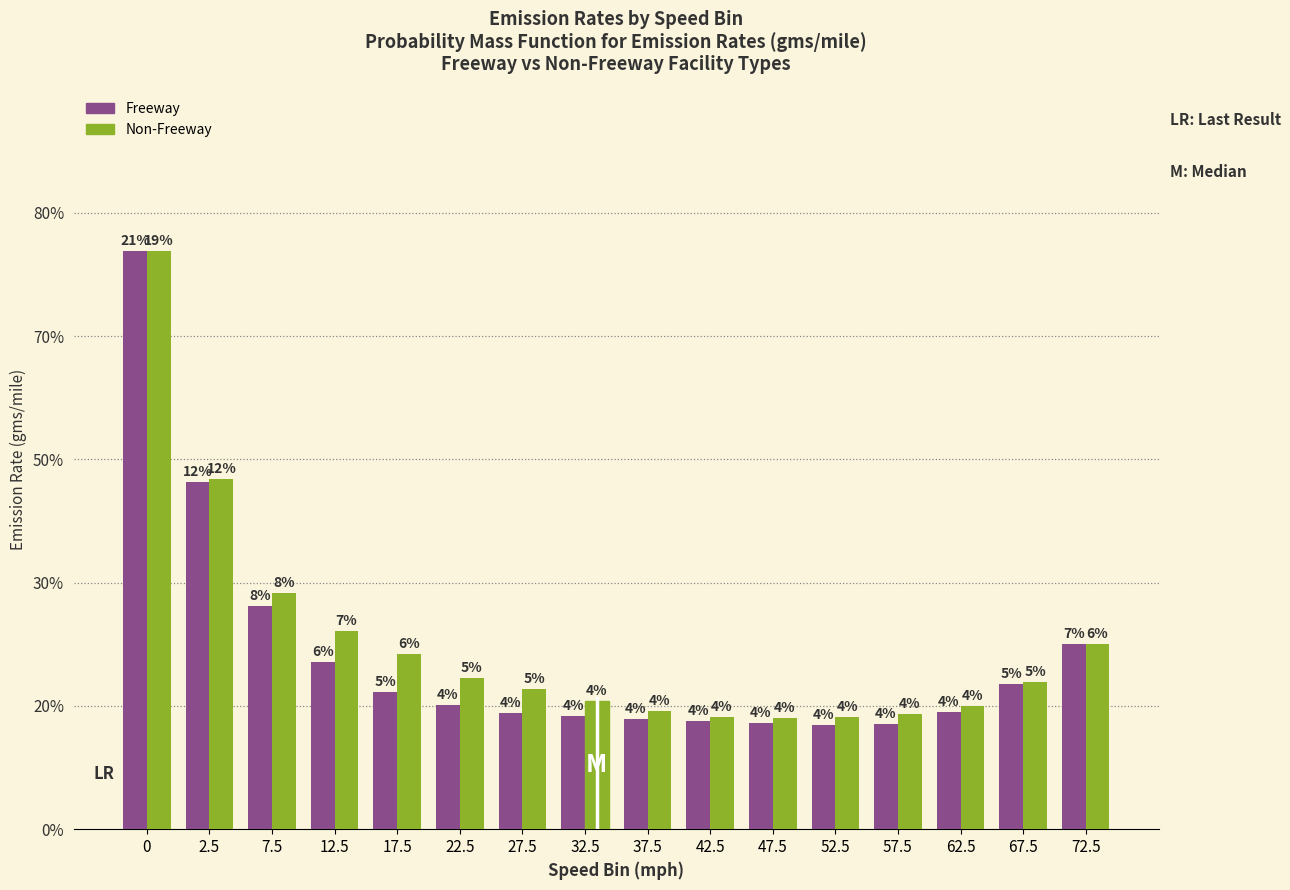

What are all the series names shown in the legend?

Freeway, Non-Freeway